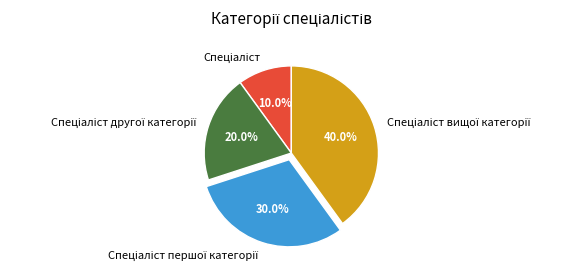

Does any single category account for the majority?

No